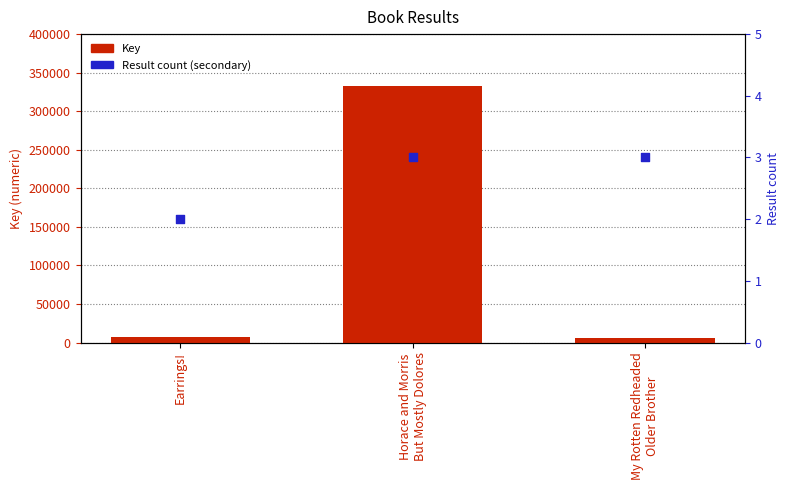

Is the value of Key at Horace and Morris
But Mostly Dolores greater than the value of Result count at Earrings!?

Yes